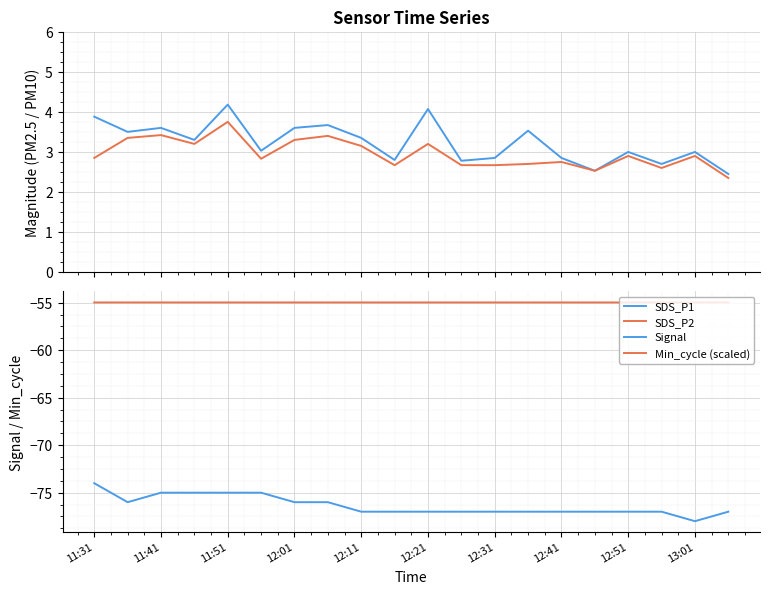

The Min_cycle (scaled) series shows -96.9 at 12:31. True or false?

False